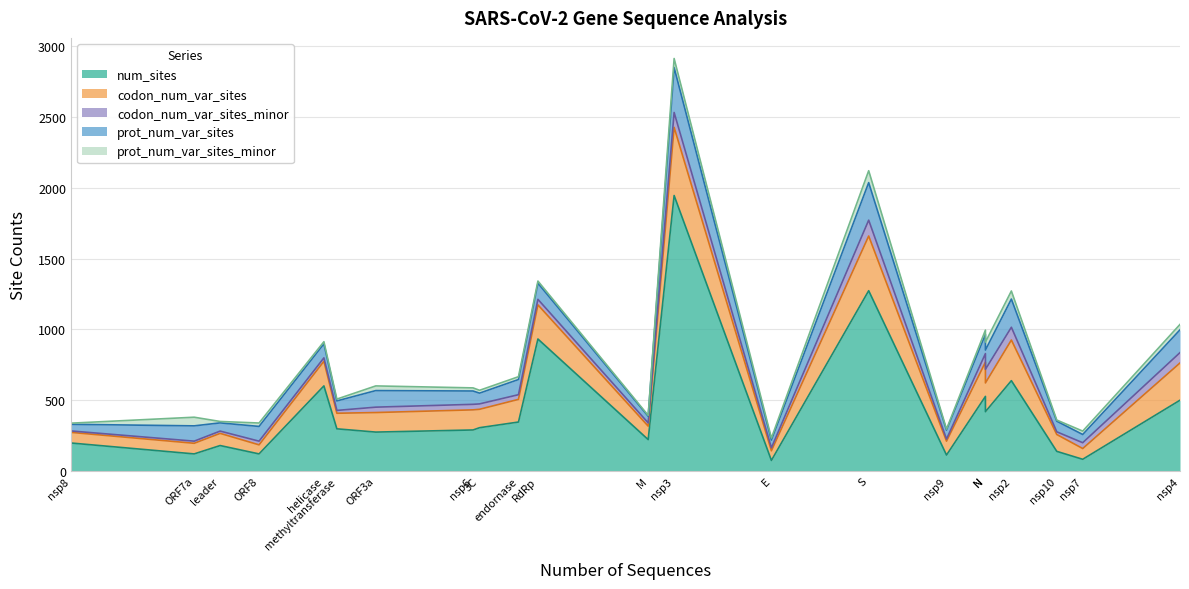

Which series has the widest spread of values?

num_sites